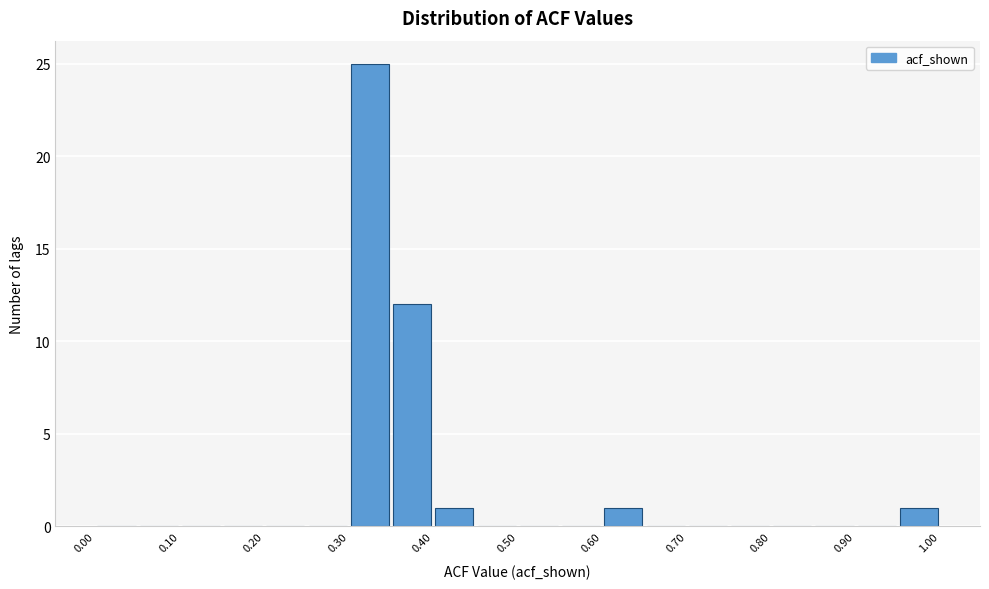

Reading left to right, transcribe this chart: for each bar, give the range it covers on the x-axis and its height. The values are not printed on the chart, so give them approximately, as read against the axis.

0.00 to 0.05: 0
0.05 to 0.10: 0
0.10 to 0.15: 0
0.15 to 0.20: 0
0.20 to 0.25: 0
0.25 to 0.30: 0
0.30 to 0.35: 25
0.35 to 0.40: 12
0.40 to 0.45: 1
0.45 to 0.50: 0
0.50 to 0.55: 0
0.55 to 0.60: 0
0.60 to 0.65: 1
0.65 to 0.70: 0
0.70 to 0.75: 0
0.75 to 0.80: 0
0.80 to 0.85: 0
0.85 to 0.90: 0
0.90 to 0.95: 0
0.95 to 1.00: 1